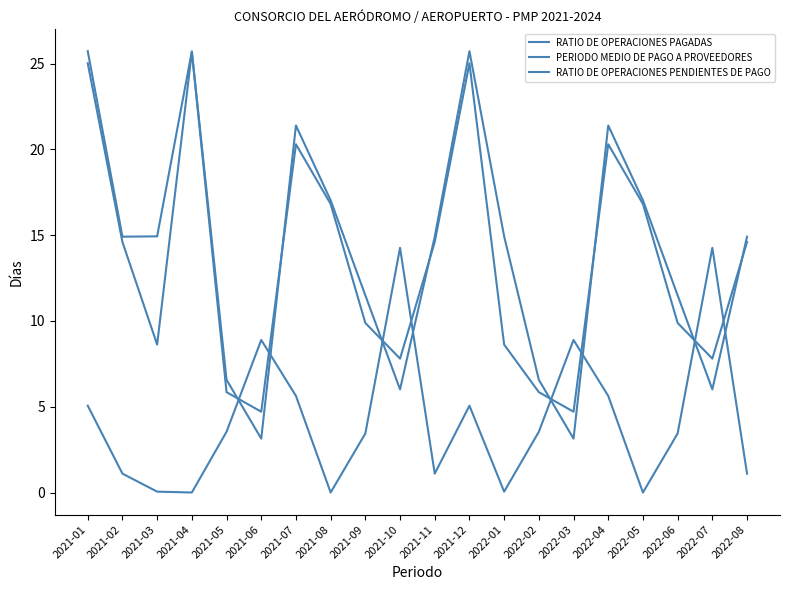

How many lines are shown in the chart?

3